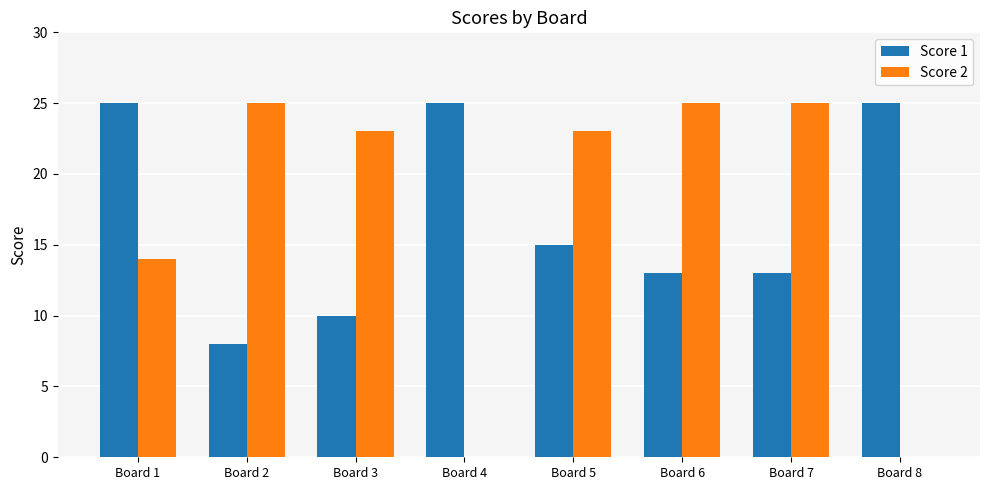

Between Board 4 and Board 5, which series saw the biggest shift?

Score 2